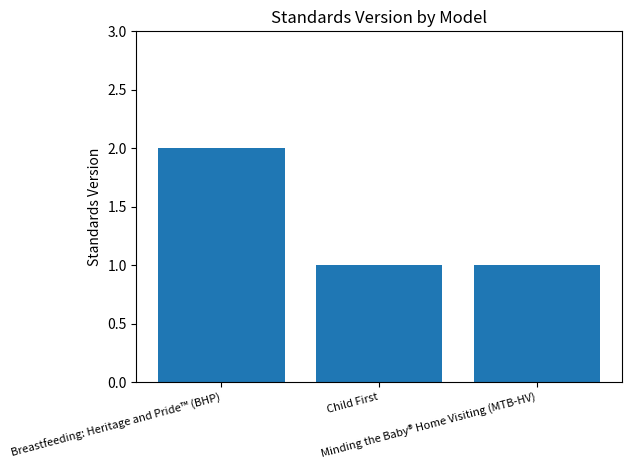

What is the label of the 3rd bar from the right?

Breastfeeding: Heritage and Pride™ (BHP)